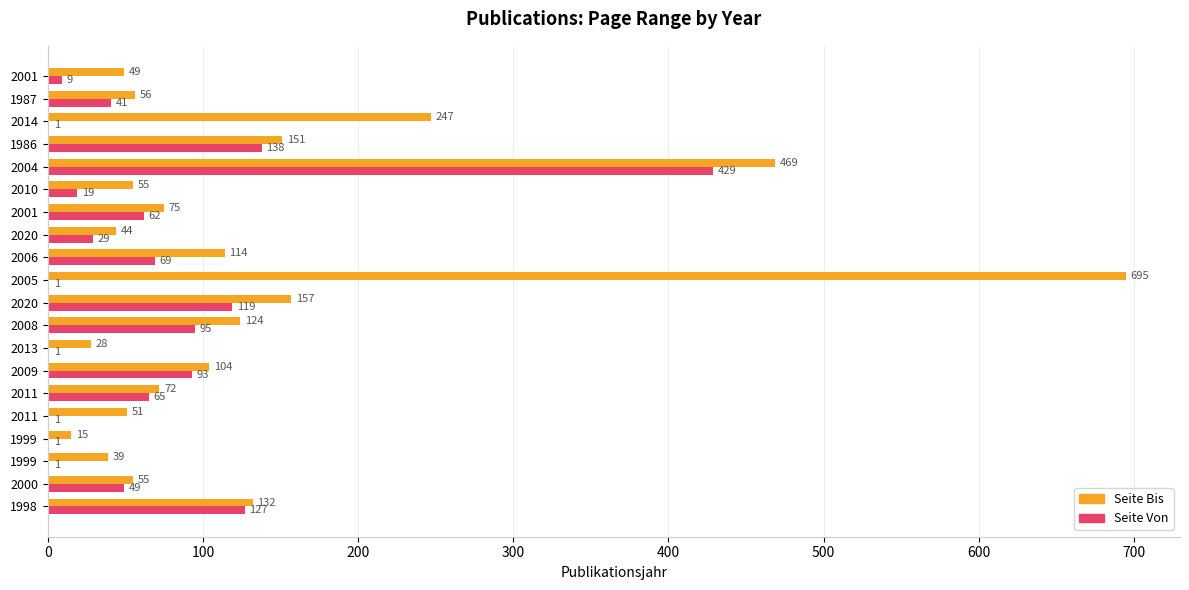

What is the maximum value shown in the chart?

695